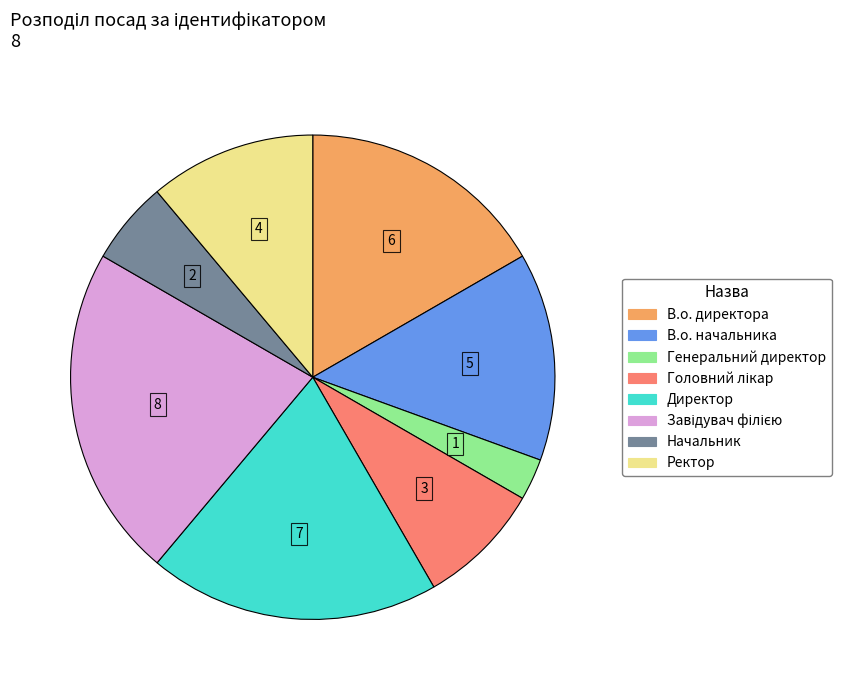

Which has a higher value, В.о. начальника or В.о. директора?

В.о. директора